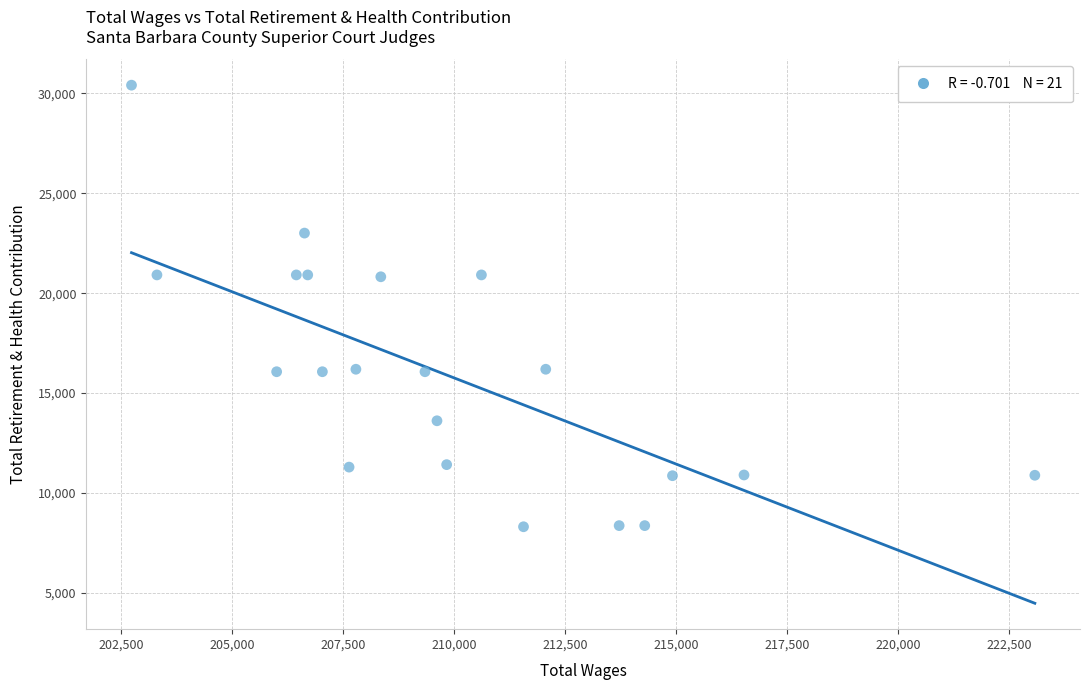

What is the range of Y values (max minus min)?

22109